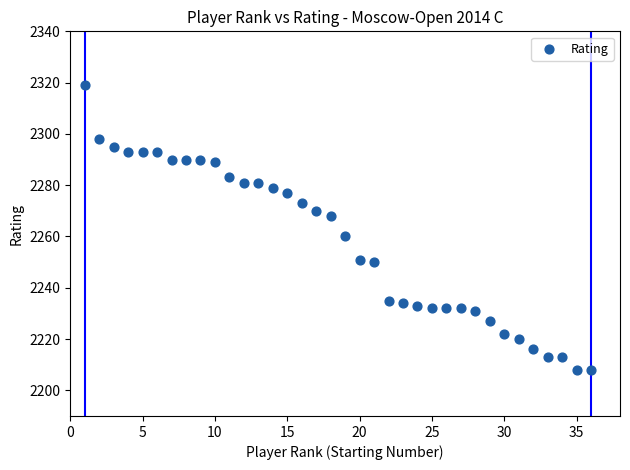

What is the range of X values (max minus min)?

35